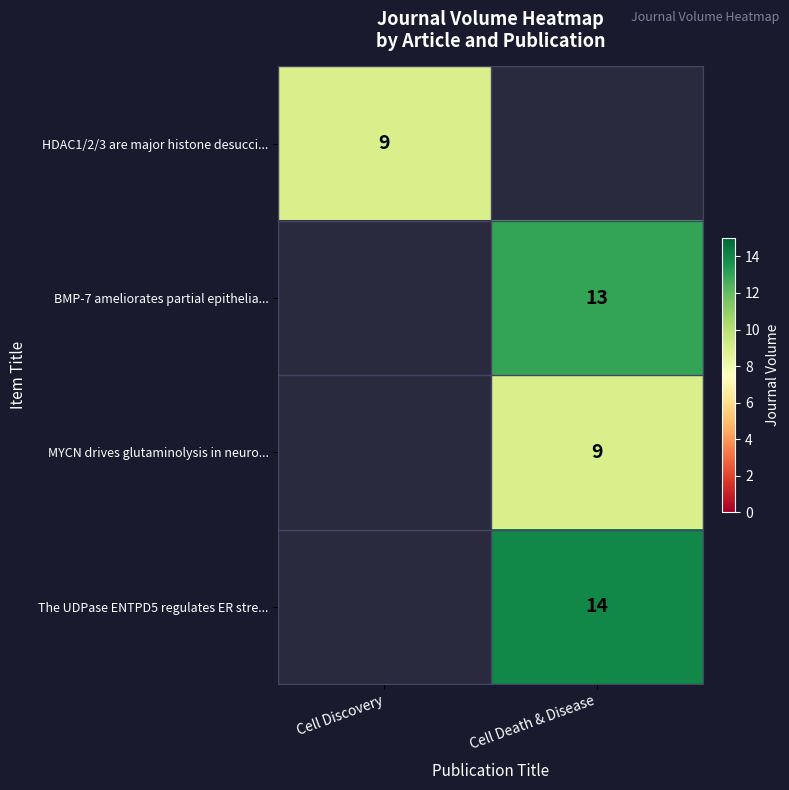

The BMP-7 ameliorates partial epithelia... series shows 13 at Cell Death & Disease. True or false?

True